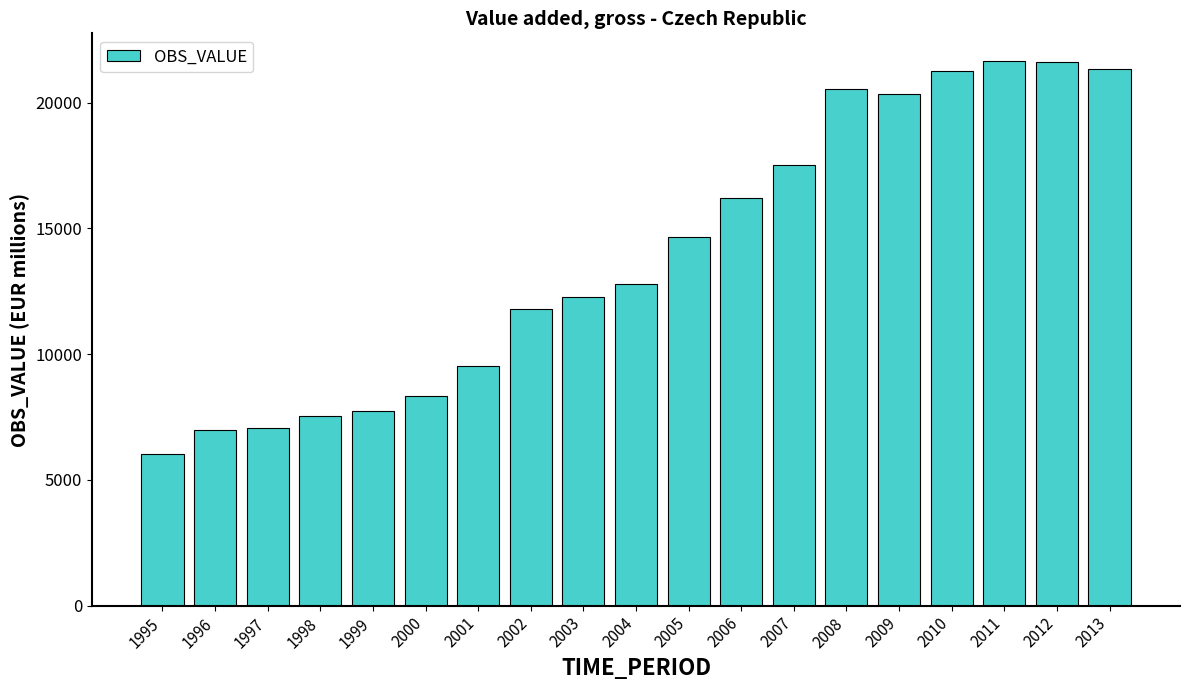

Which has a higher value, 2002 or 2008?

2008